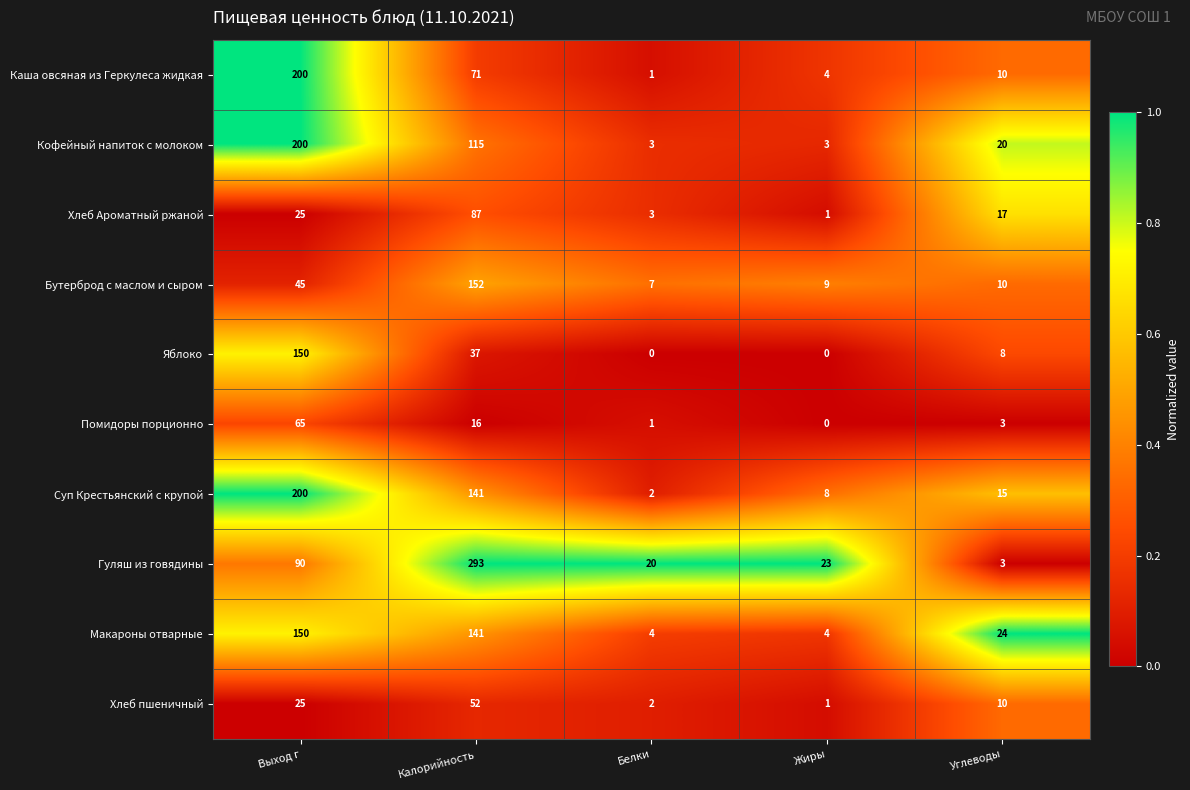

At which label is Помидоры порционно closest to 32?

Калорийность